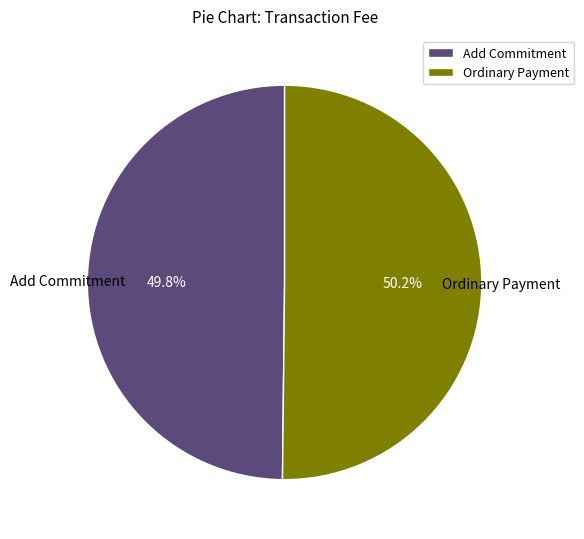

Count the number of slices in the pie.

2